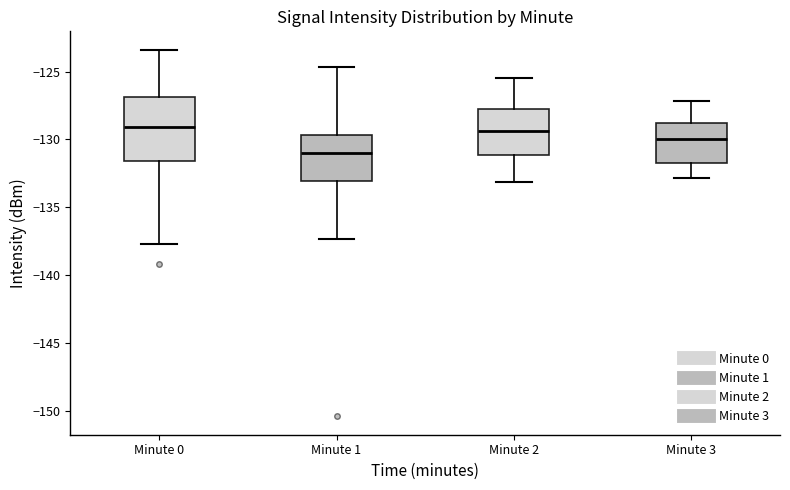

Reading left to right, read every box against the y-axis: the position of its median line, the range the box covers, and the ends of its whiskers. The values are not printed on the chart, so give them approximately, as read against the axis.

Minute 0: median -129.0, box -131.5 to -127.0, whiskers -137.5 to -123.5
Minute 1: median -131.0, box -133.0 to -129.5, whiskers -137.5 to -124.5
Minute 2: median -129.5, box -131.0 to -127.5, whiskers -133.0 to -125.5
Minute 3: median -130.0, box -131.5 to -129.0, whiskers -133.0 to -127.0